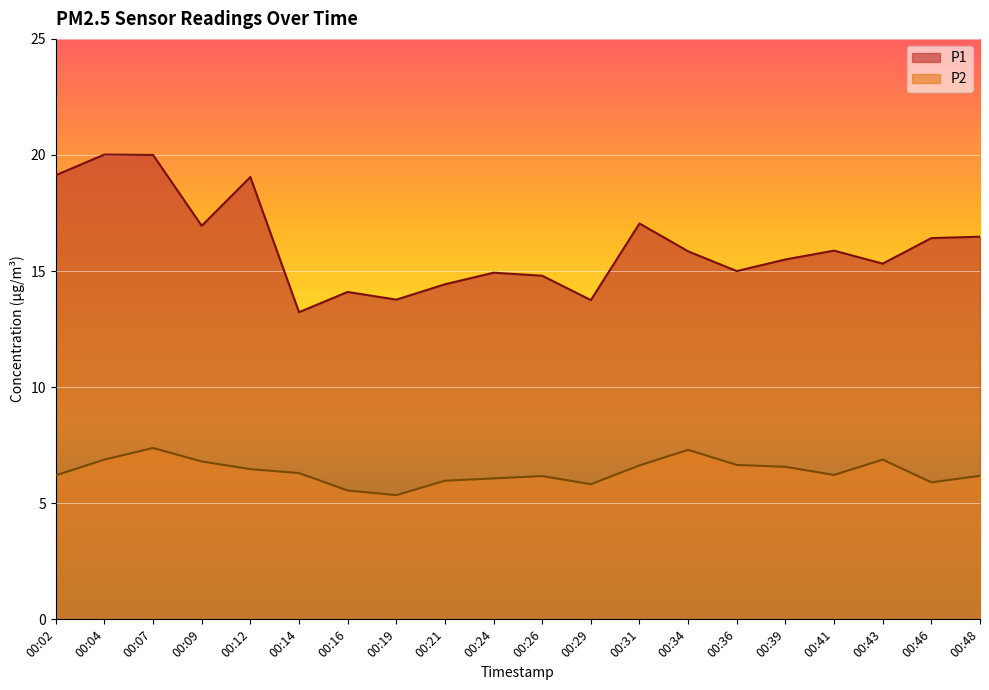

True or false: P2 has a value of 5.8 at 00:29.

True